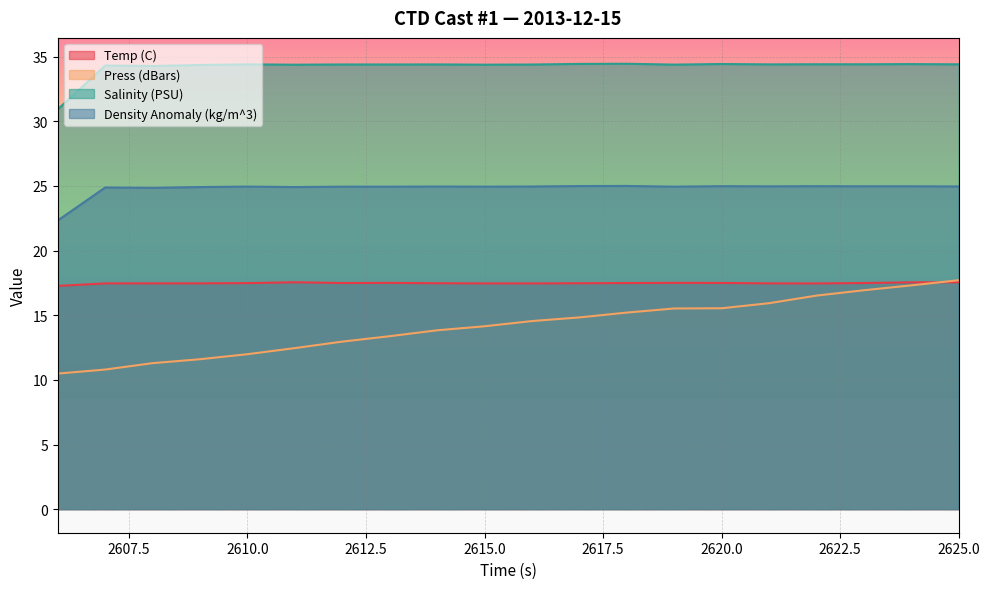

List the series in order of their peak value, lowest first.

Temp (C), Press (dBars), Density Anomaly (kg/m^3), Salinity (PSU)